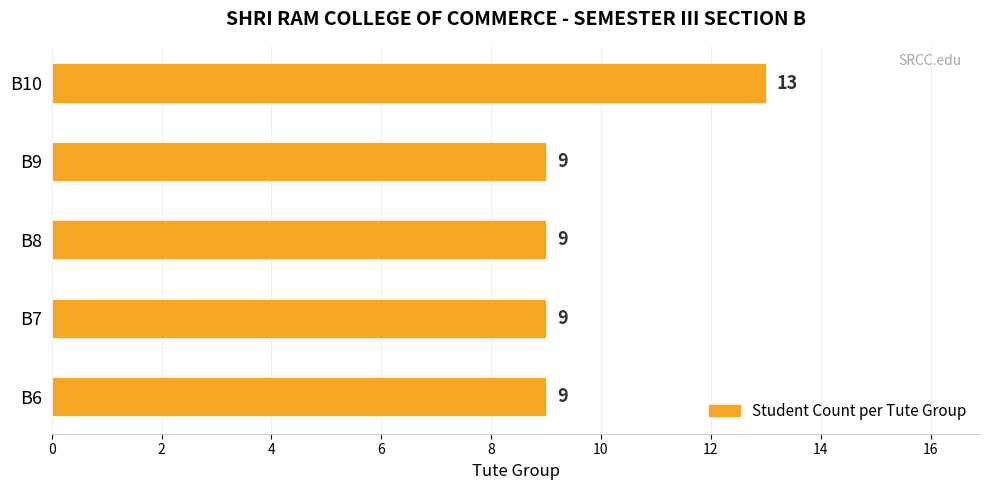

Is it true that the value at B8 is 14?

False